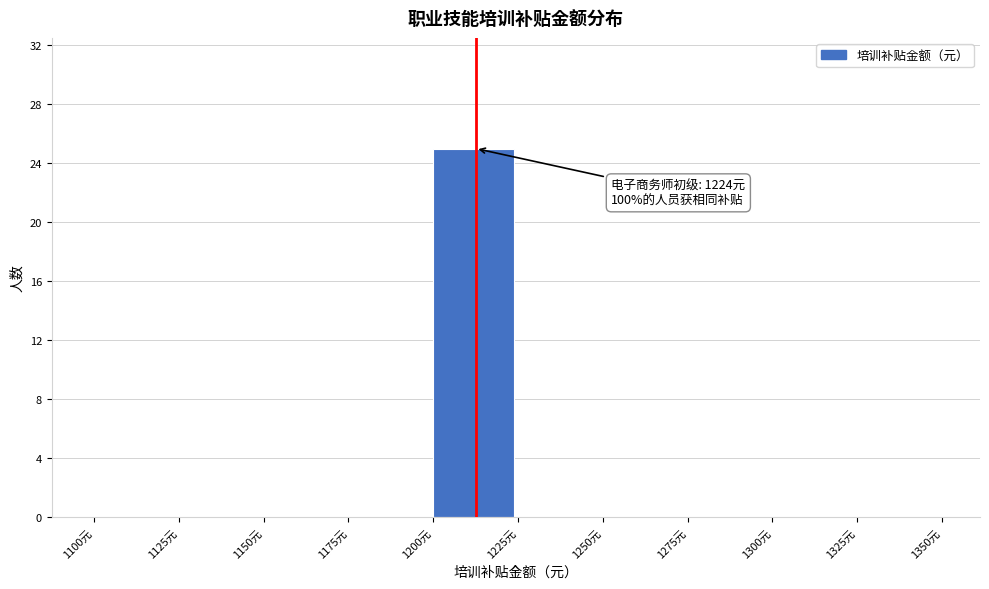

Which range on the x-axis has the tallest bar?

1200 to 1225